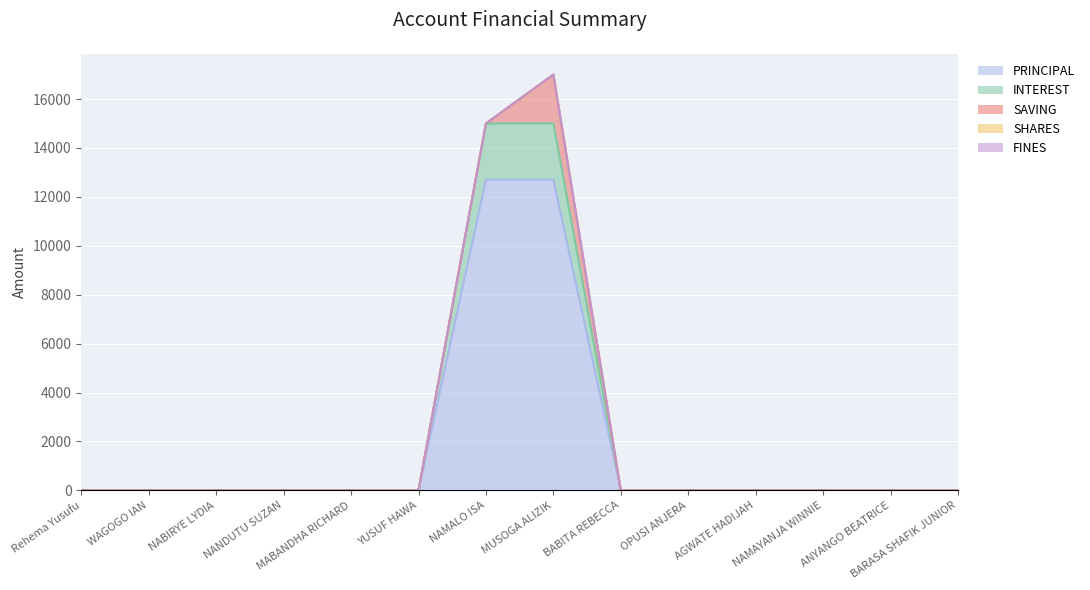

How many lines are shown in the chart?

5